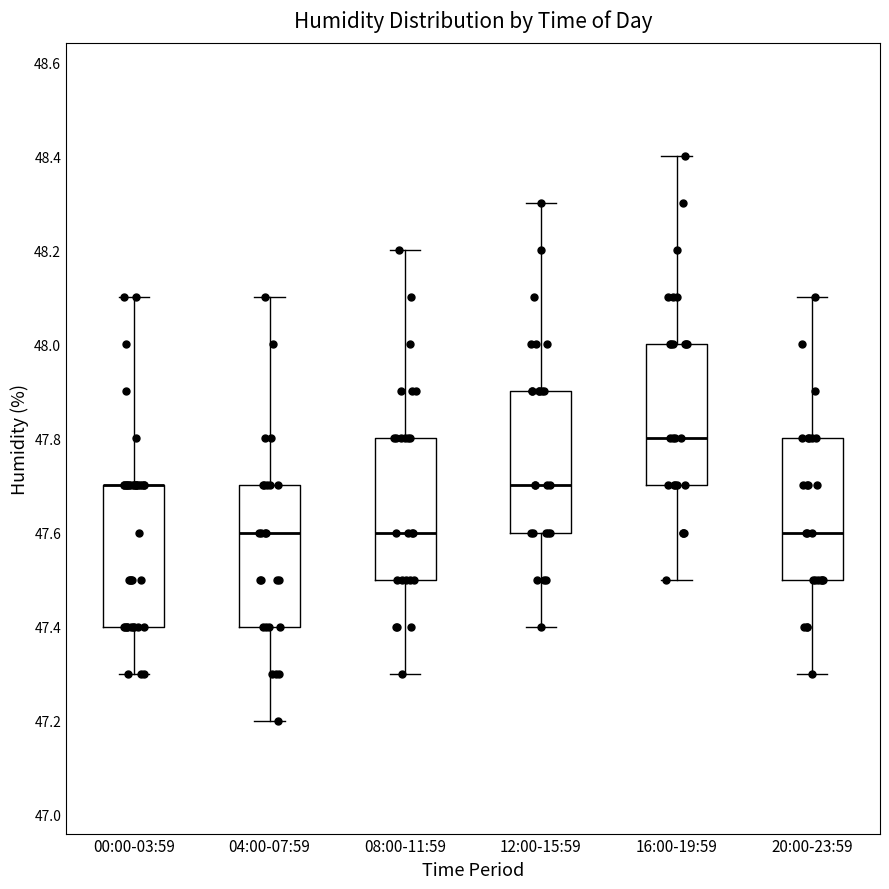

Where is the upper edge of the box for 04:00-07:59 on the y-axis? The values are not printed on the chart, so give them approximately, as read against the axis.

47.7